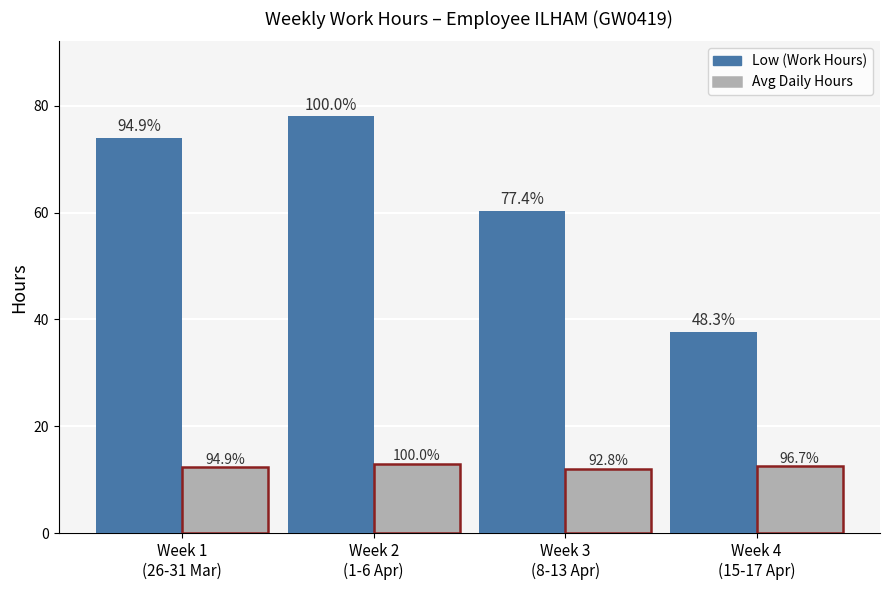

At how many categories does at least one series exceed 26?

4